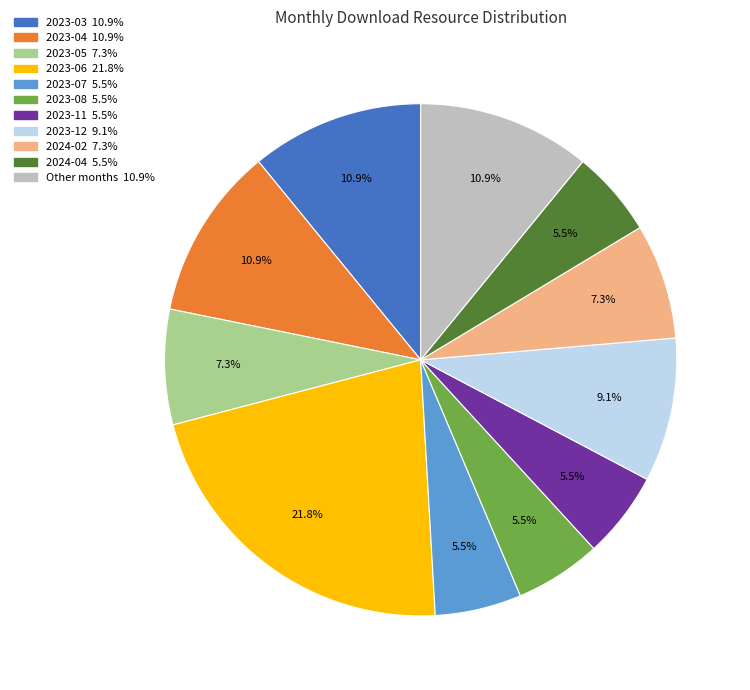

Is there any slice that represents more than half of the pie?

No